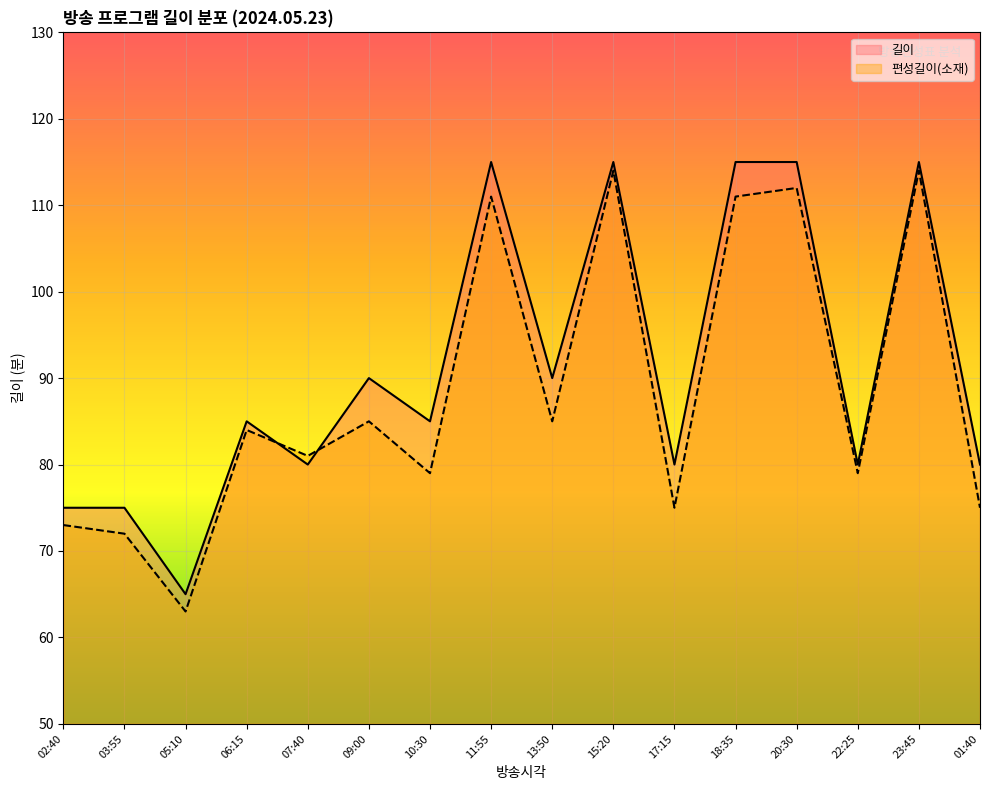

What is the difference between the 길이 values at 05:10 and 01:40?

15